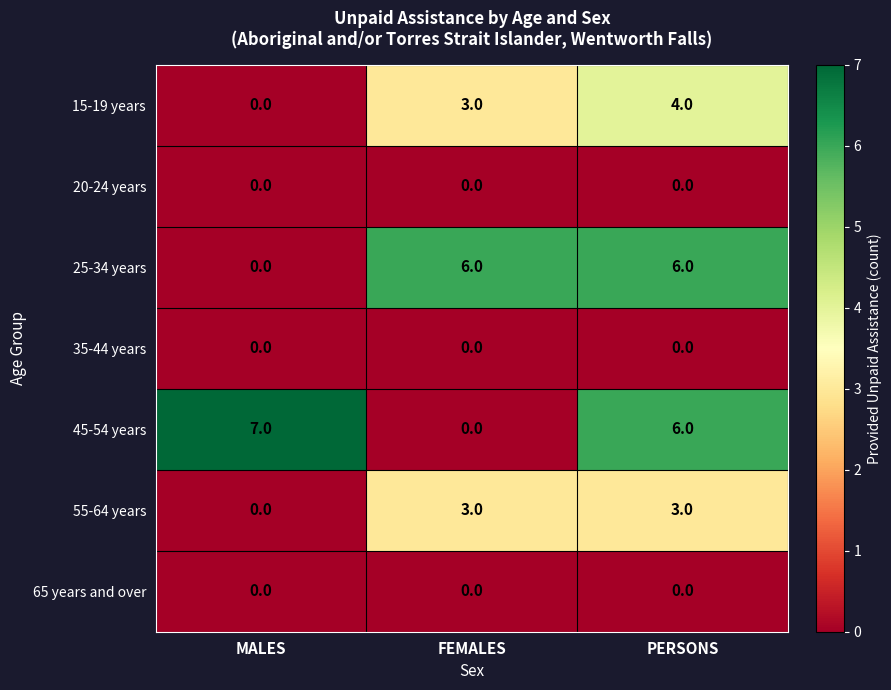

What is the total value across all series at FEMALES?

12